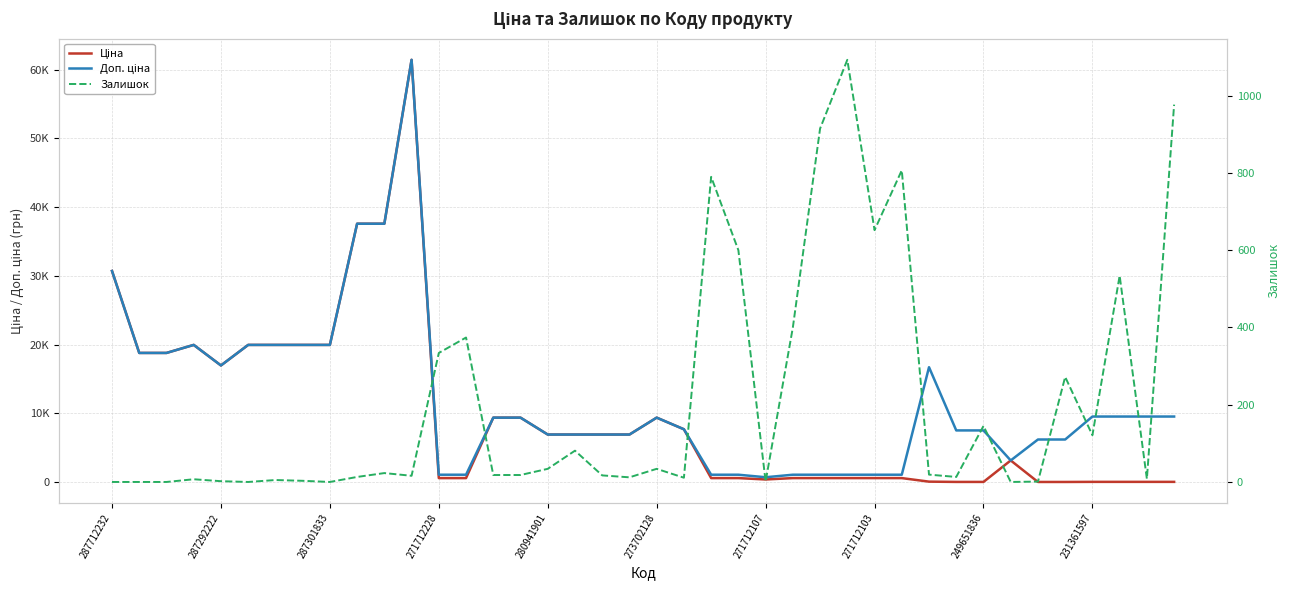

Which label corresponds to the smallest value in the chart?

287712232